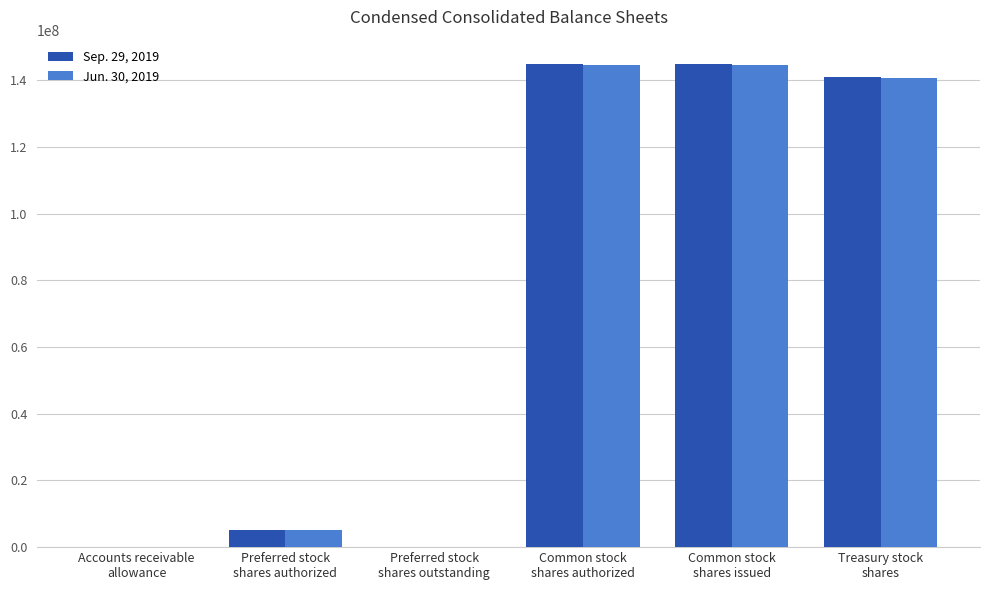

What is the maximum value shown in the chart?

144871000